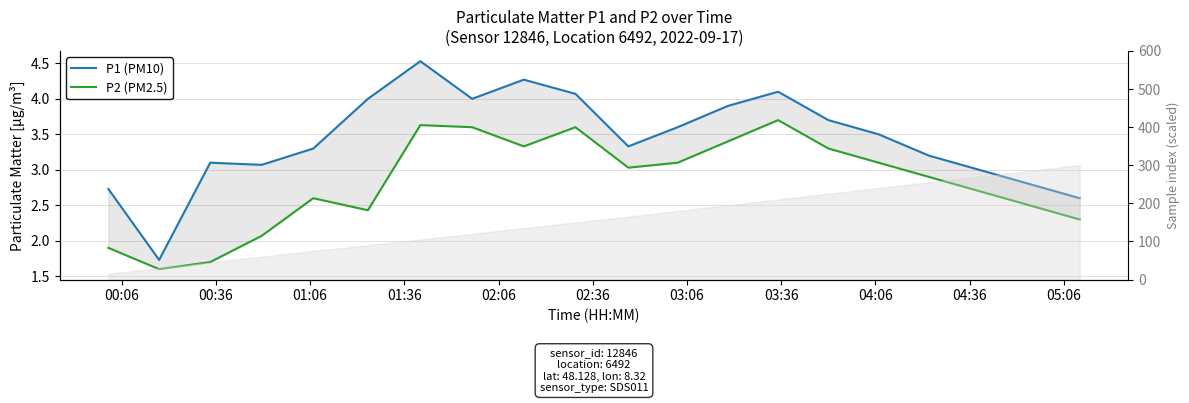

In P2 (PM2.5), how many points are lower than both neighbors (excluding endpoints)?

4